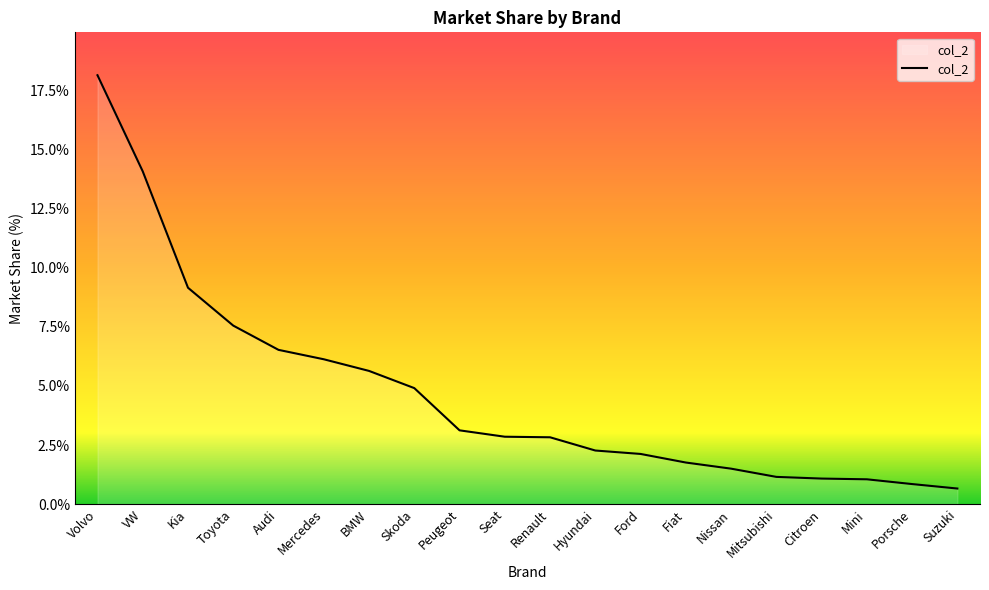

What is the minimum value shown in the chart?

0.7